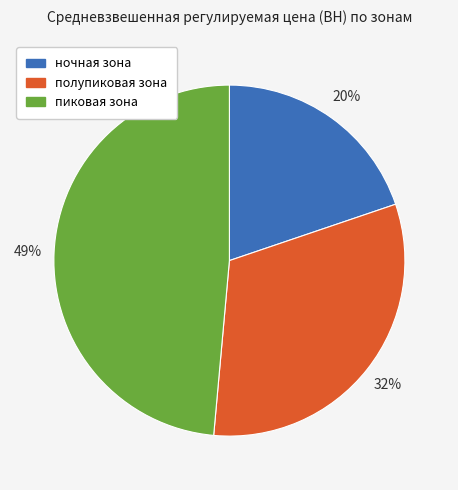

Does ночная зона represent more than half of the total?

No